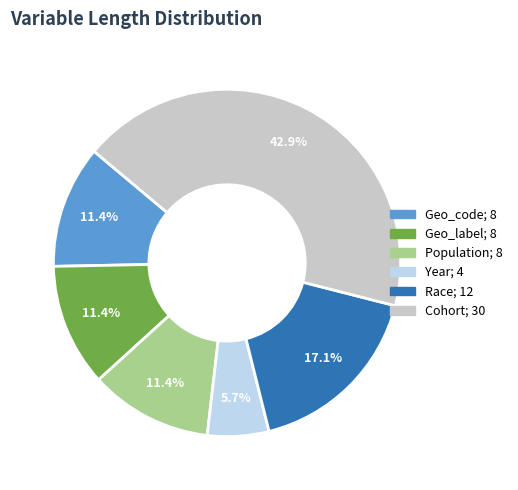

Count the number of slices in the pie.

6